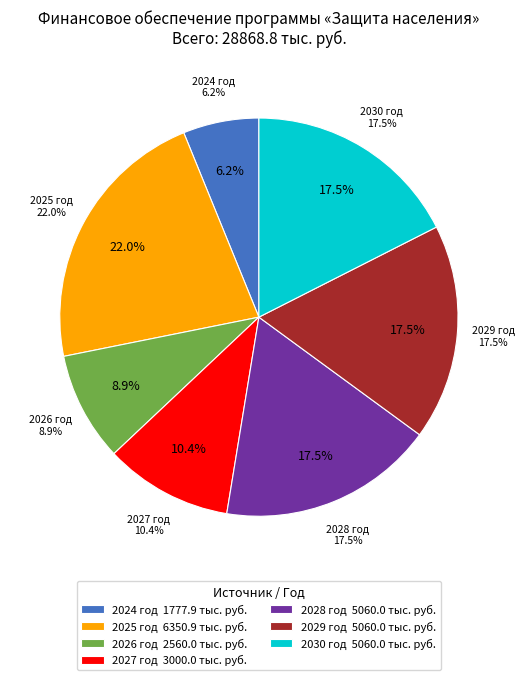

To the nearest percent, what is the average slice percentage?

14%